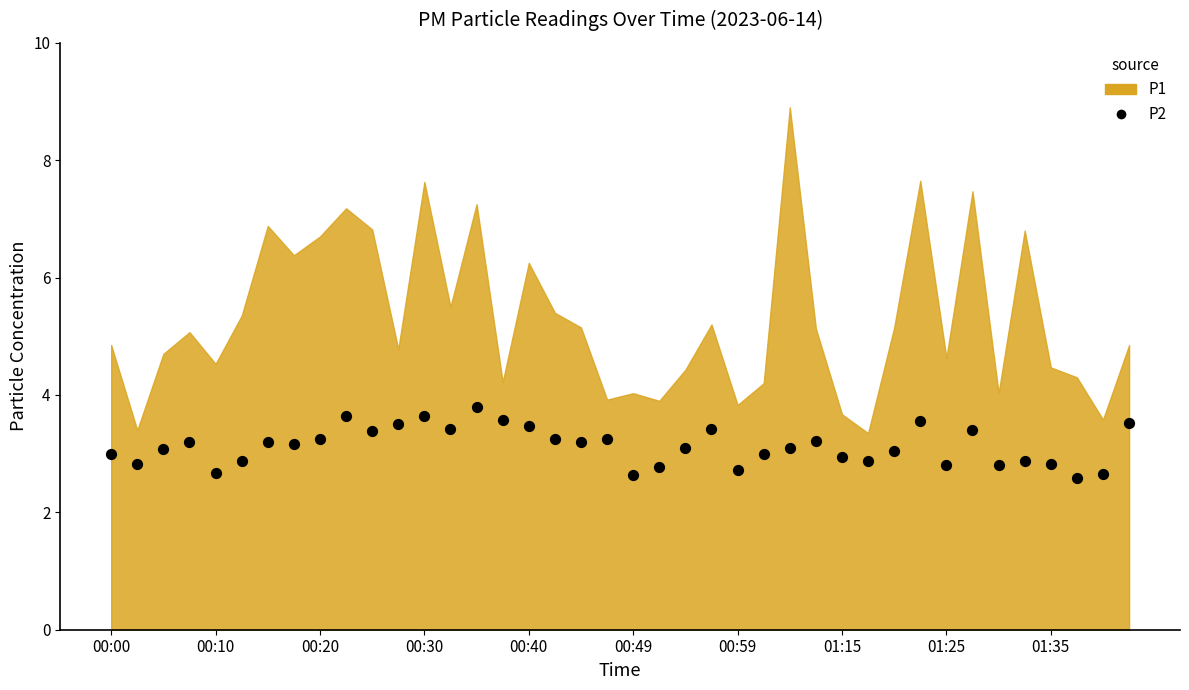

What is the range of Y values (max minus min)?

1.2